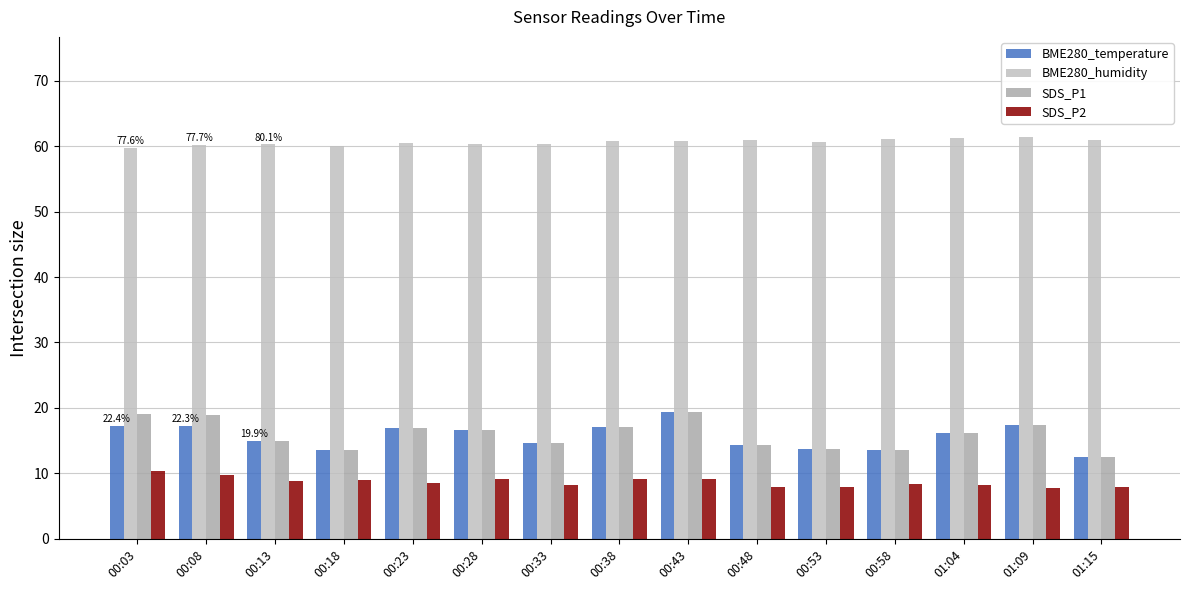

How many data points does each series have?

15